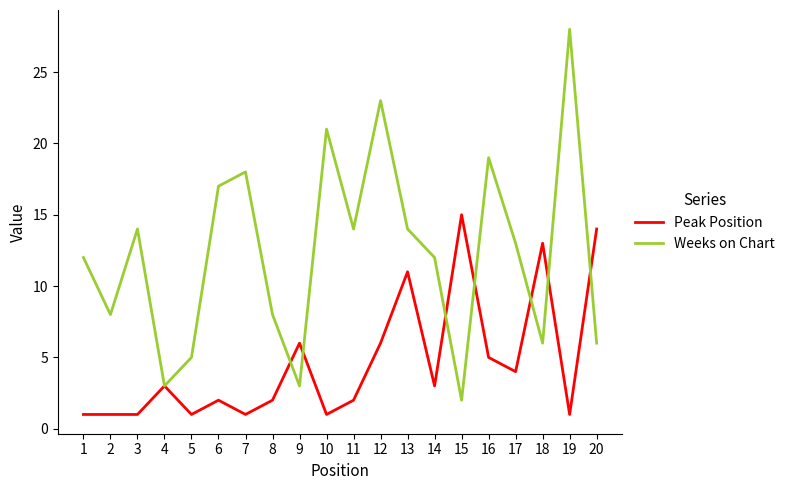

What is the difference between the Weeks on Chart values at 12 and 20?

17